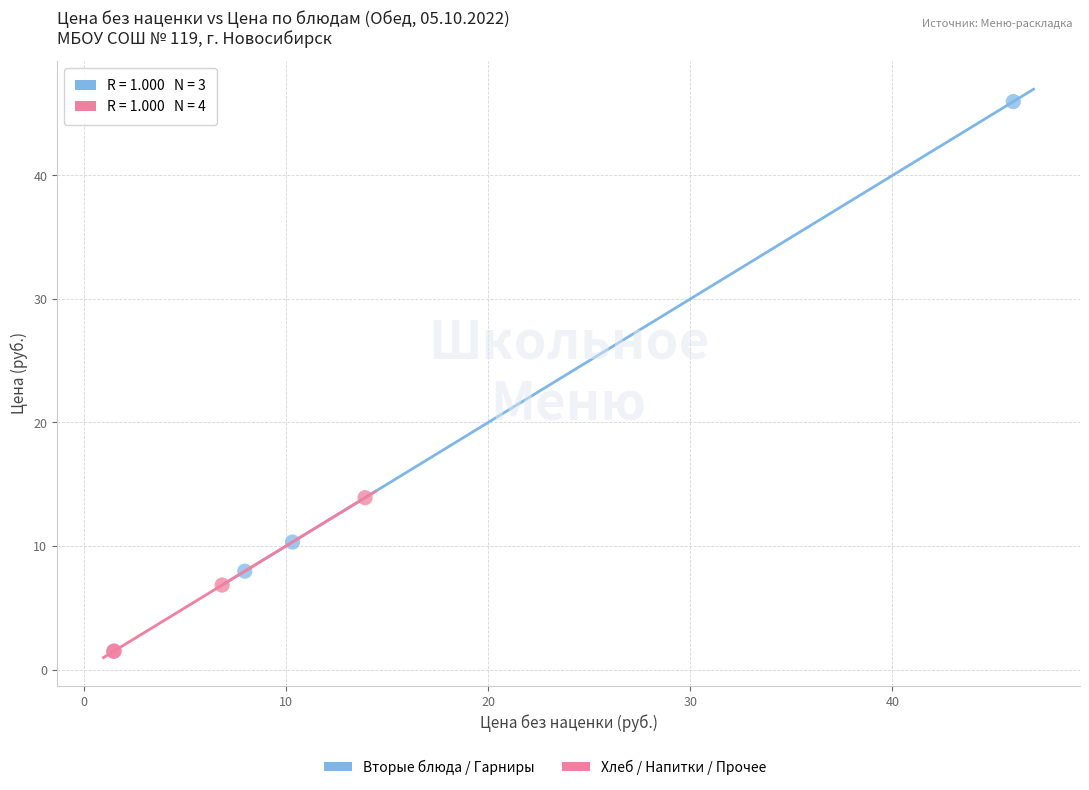

Which series reaches the minimum Y coordinate?

Хлеб / Напитки / Прочее